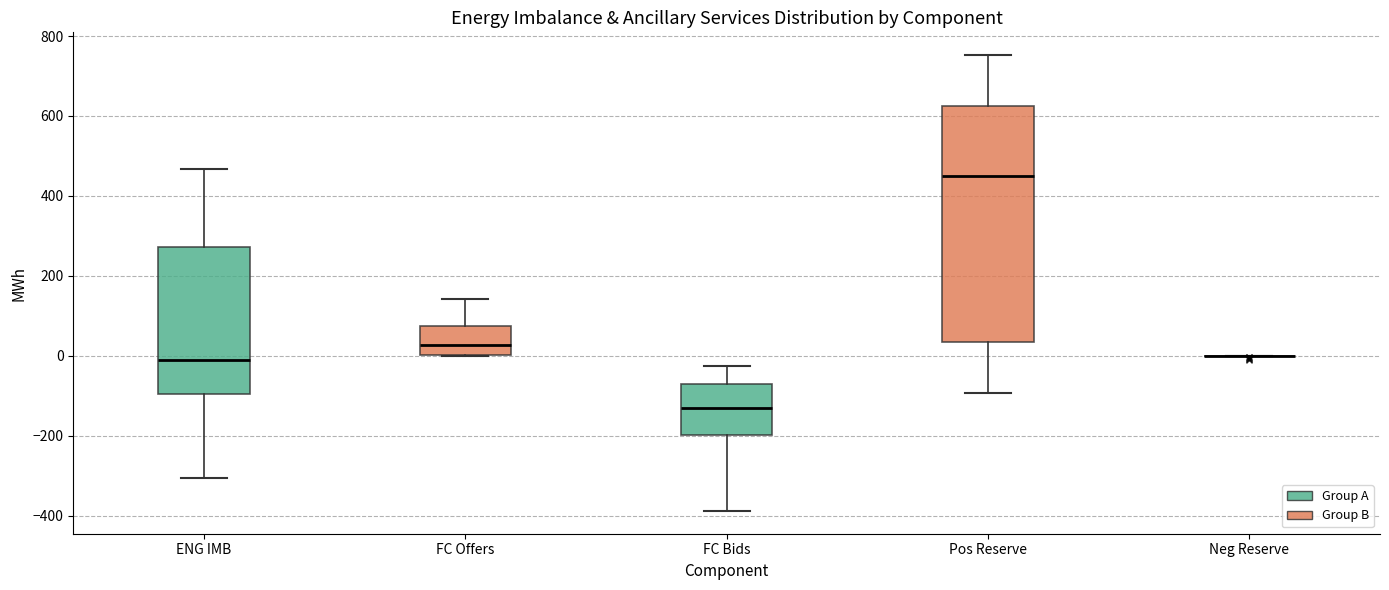

Where does the upper whisker of the box for ENG IMB end on the y-axis? The values are not printed on the chart, so give them approximately, as read against the axis.

460